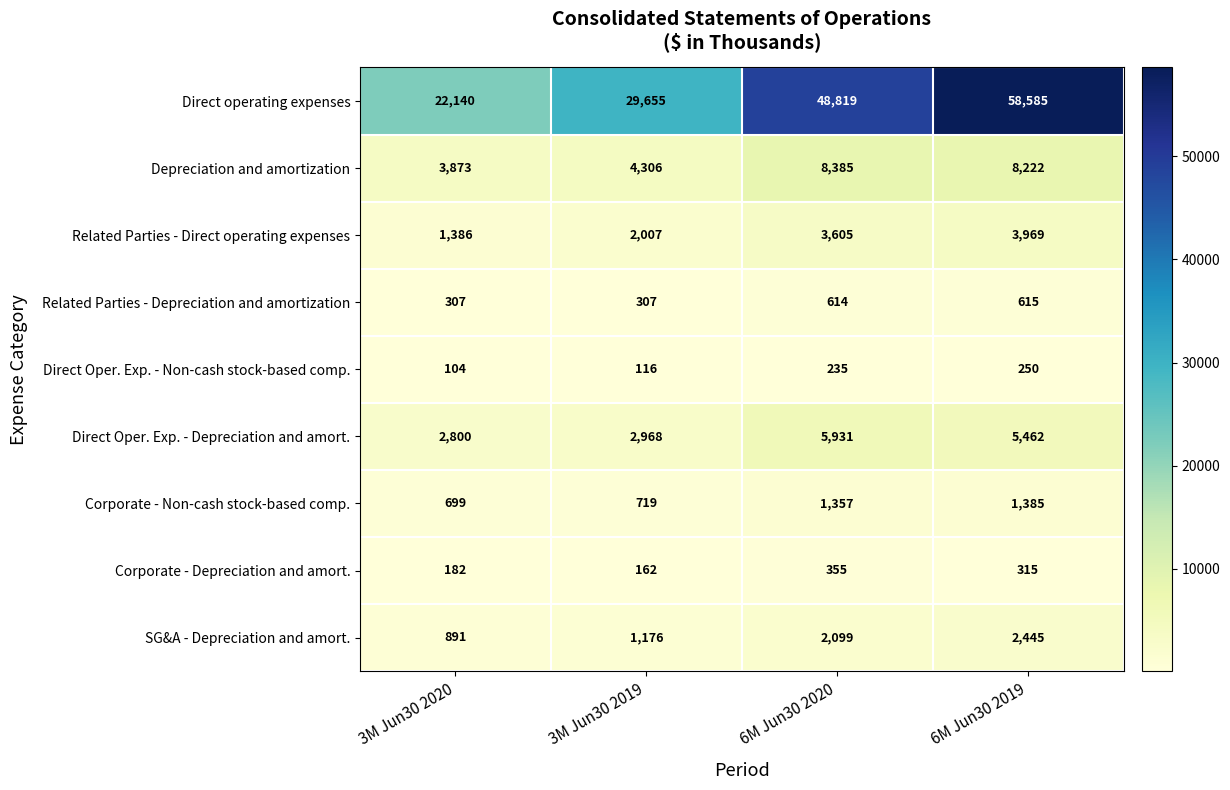

List the series in order of their peak value, lowest first.

Direct Oper. Exp. - Non-cash stock-based comp., Corporate - Depreciation and amort., Related Parties - Depreciation and amortization, Corporate - Non-cash stock-based comp., SG&A - Depreciation and amort., Related Parties - Direct operating expenses, Direct Oper. Exp. - Depreciation and amort., Depreciation and amortization, Direct operating expenses